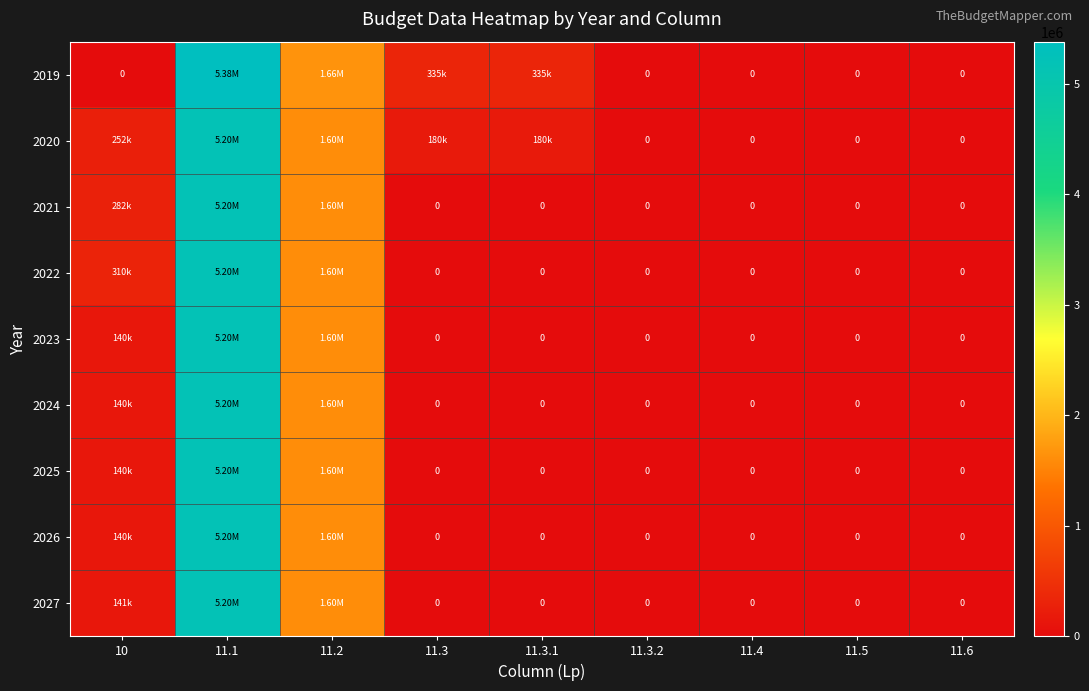

Rank the series by their maximum value, from lowest to highest.

2020, 2021, 2022, 2023, 2024, 2025, 2026, 2027, 2019